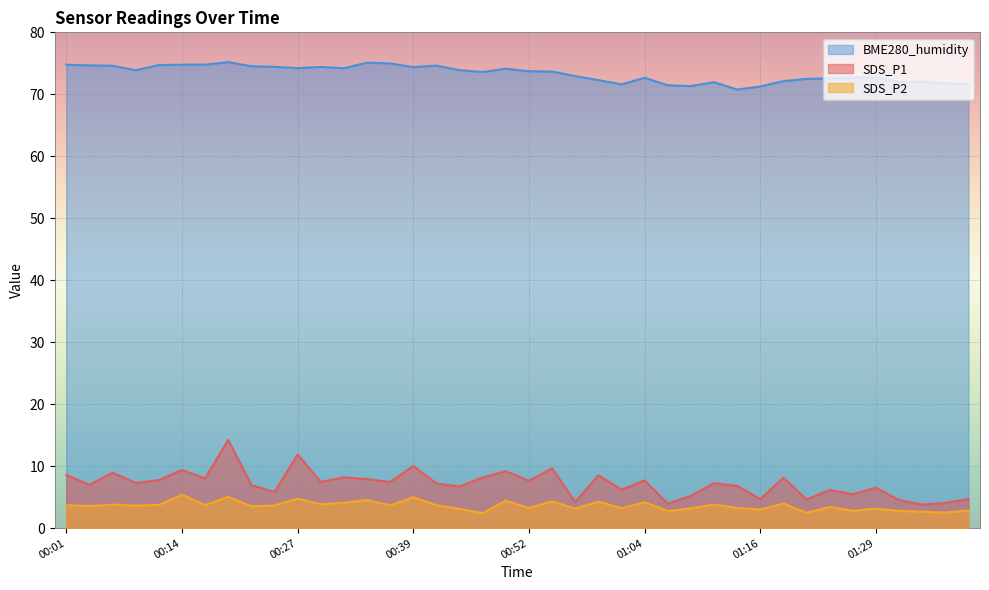

At which label does SDS_P2 reach its peak?

00:14